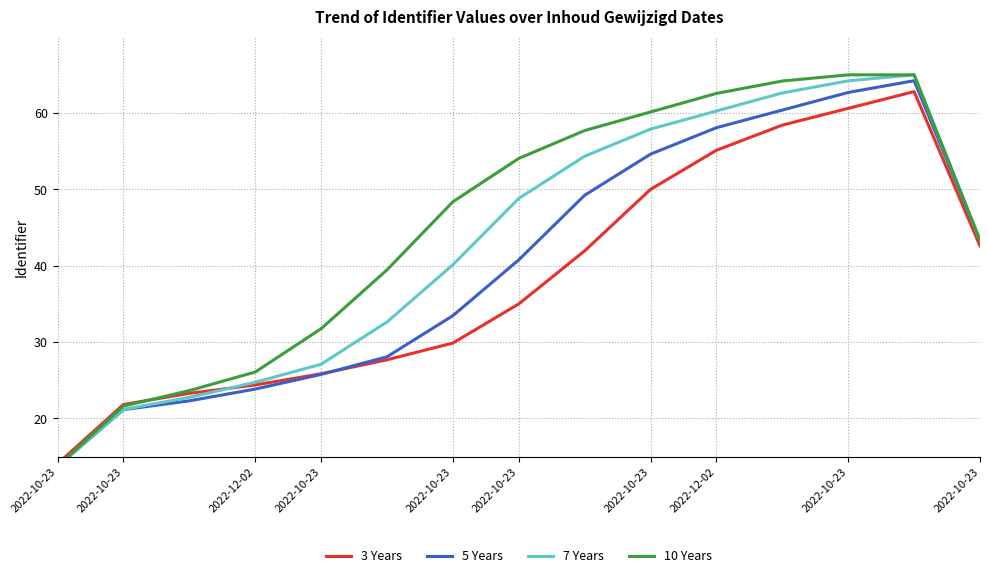

At which category is the sum across all series the highest?

13